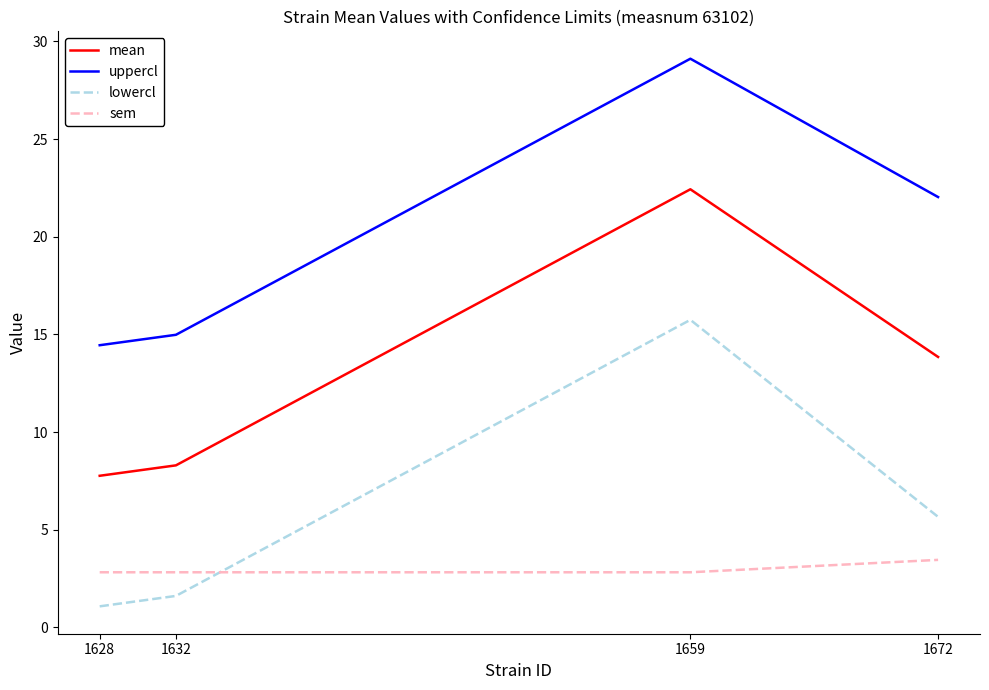

How many intersections are there between lowercl and sem?

1